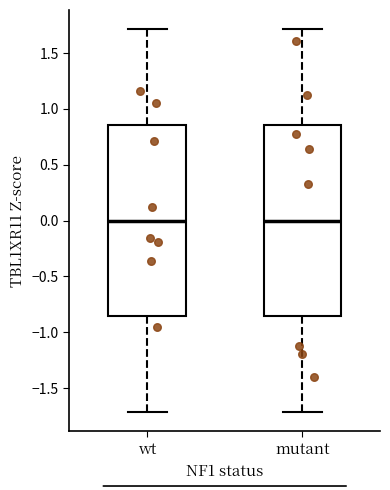

Reading left to right, transcribe this box plot: for each box, give where its median line is, the range the box spans, and where its two whiskers end, as read against the y-axis. The values are not printed on the chart, so give them approximately, as read against the axis.

wt: median 0.00, box -0.85 to 0.85, whiskers -1.70 to 1.70
mutant: median 0.00, box -0.85 to 0.85, whiskers -1.70 to 1.70